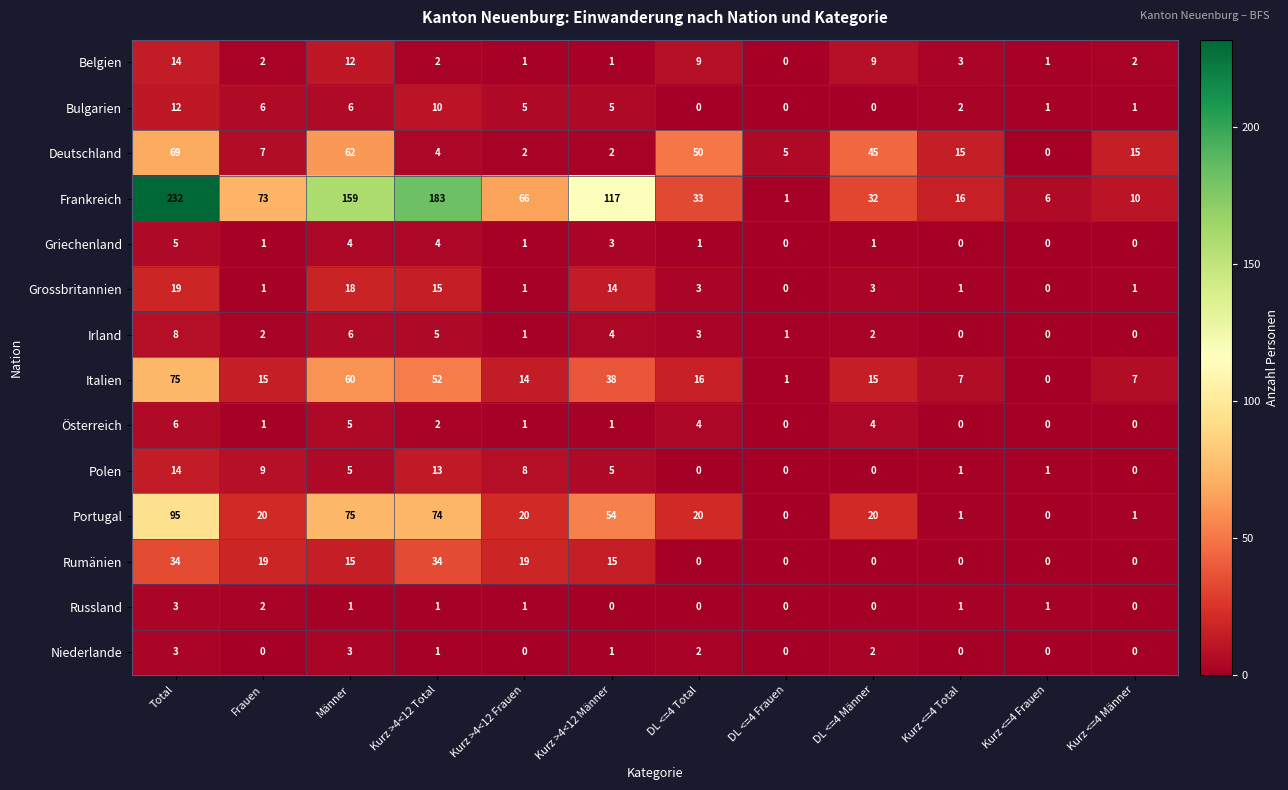

Which series has the largest total across all categories?

Frankreich